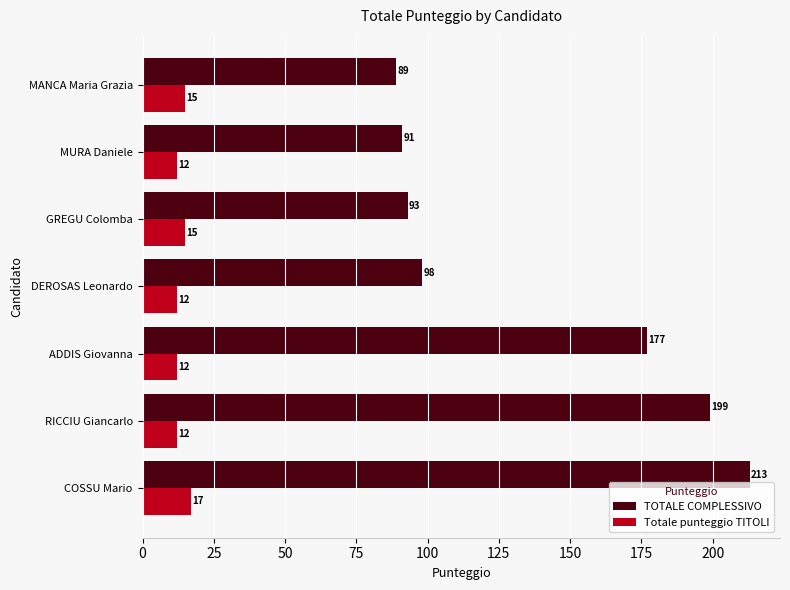

List the labels in order of TOTALE COMPLESSIVO value, smallest first.

MANCA Maria Grazia, MURA Daniele, GREGU Colomba, DEROSAS Leonardo, ADDIS Giovanna, RICCIU Giancarlo, COSSU Mario